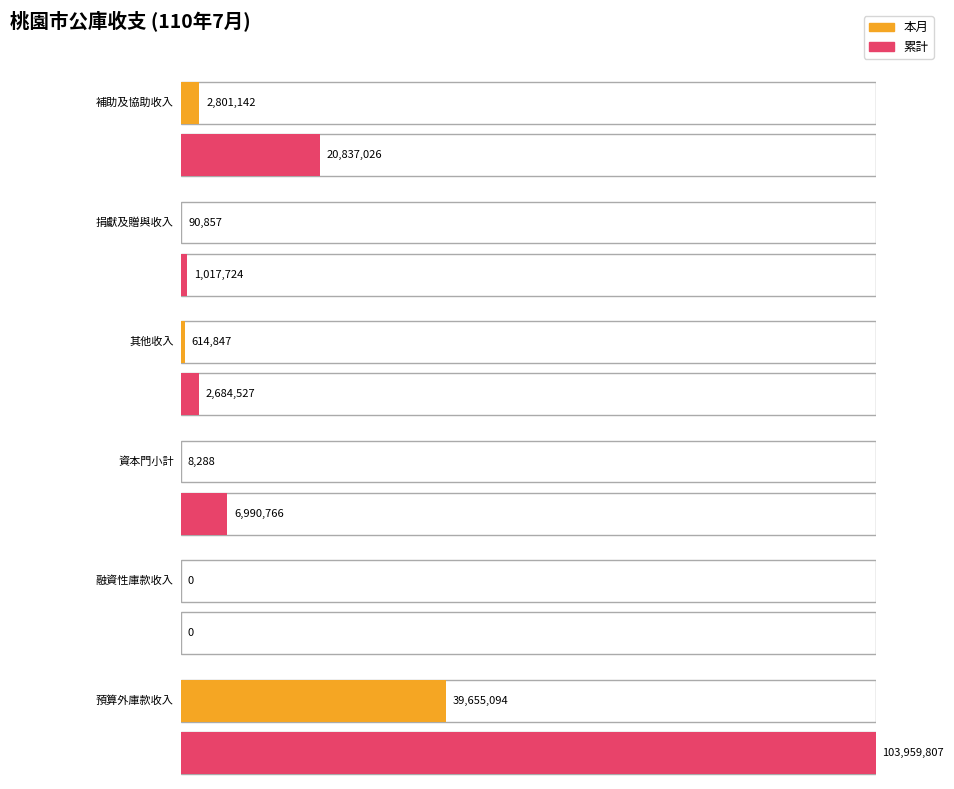

Is it true that 本月 equals 2801142 at 補助及協助收入?

True